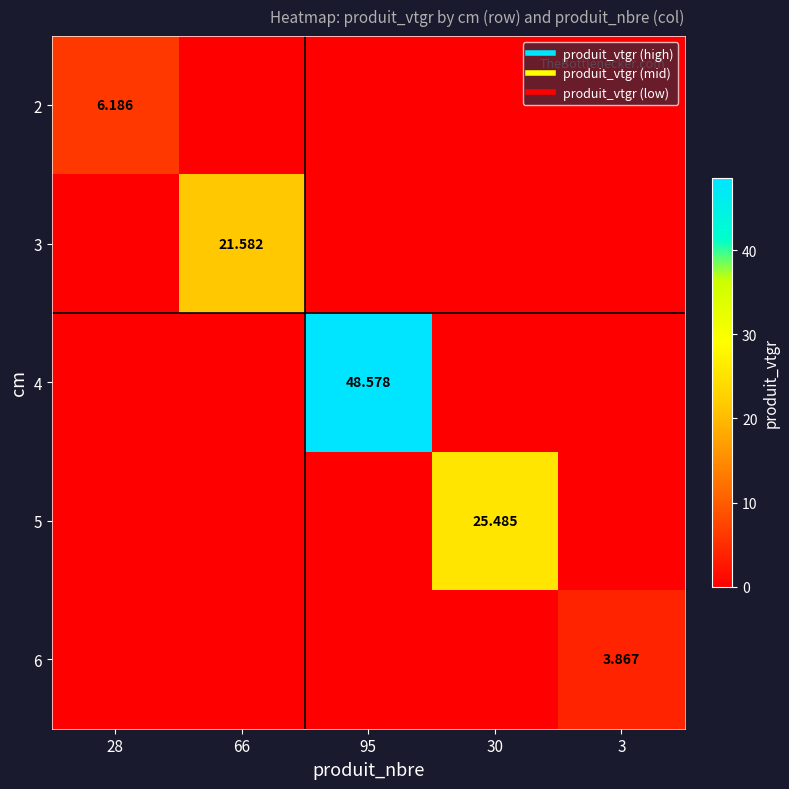

List the series in order of their peak value, lowest first.

6, 2, 3, 5, 4